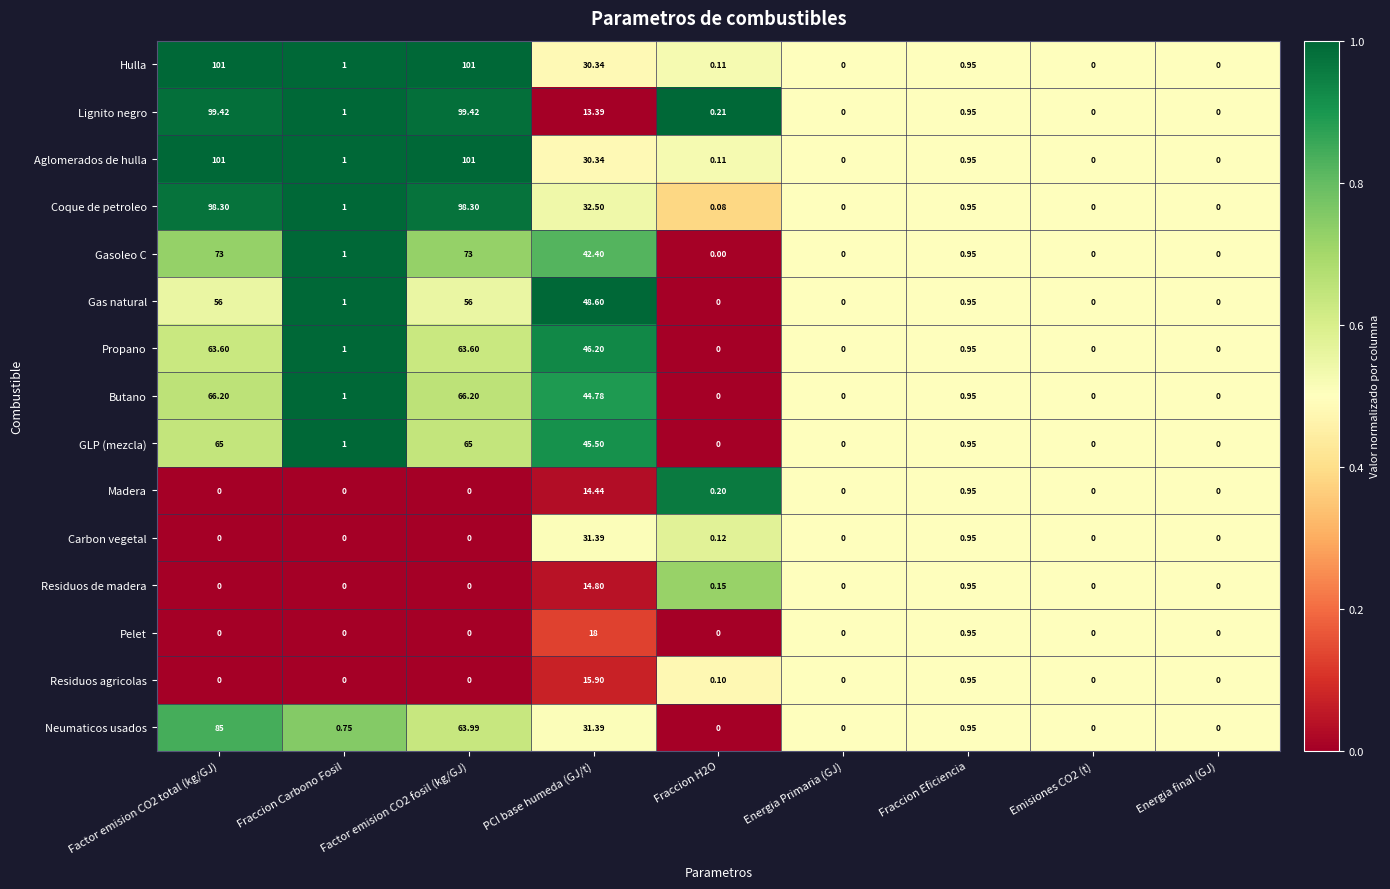

Between PCI base humeda (GJ/t) and Fraccion H2O, which series saw the biggest shift?

Gas natural